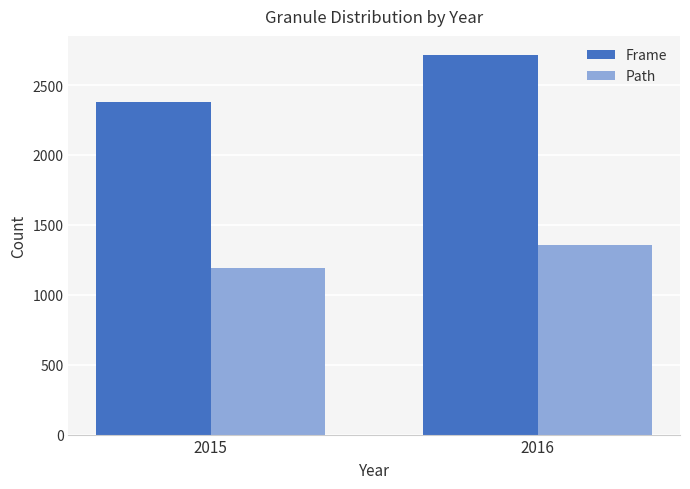

What is the difference between the highest and lowest values at 2016?

1358